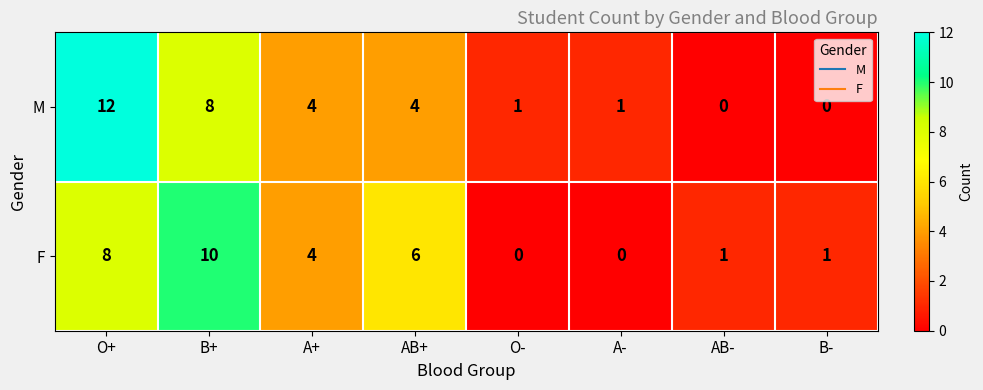

Reading left to right, extract all data points from this chart.

M: O+=12	B+=8	A+=4	AB+=4	O-=1	A-=1	AB-=0	B-=0
F: O+=8	B+=10	A+=4	AB+=6	O-=0	A-=0	AB-=1	B-=1